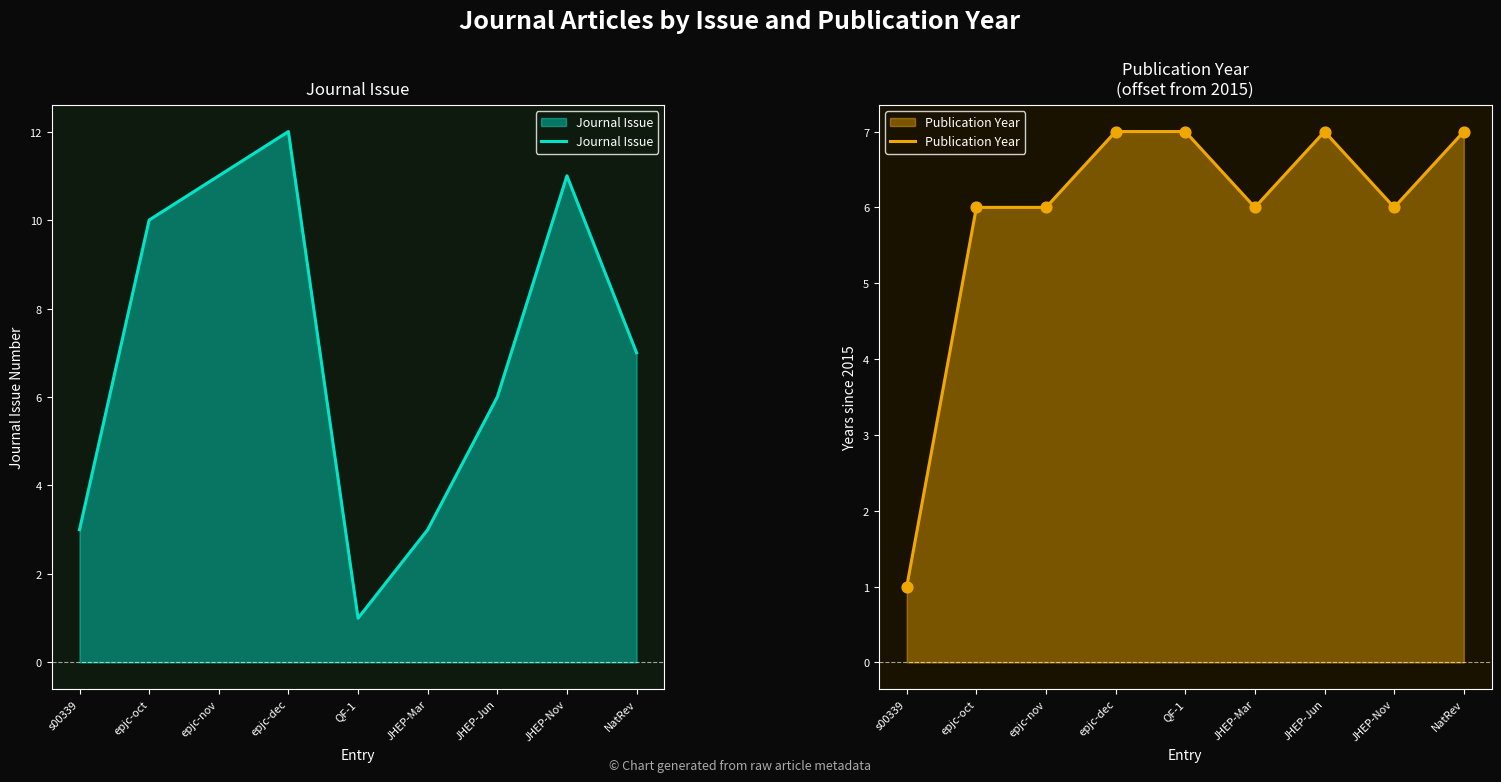

Which series has the widest spread of Y values?

Journal Issue